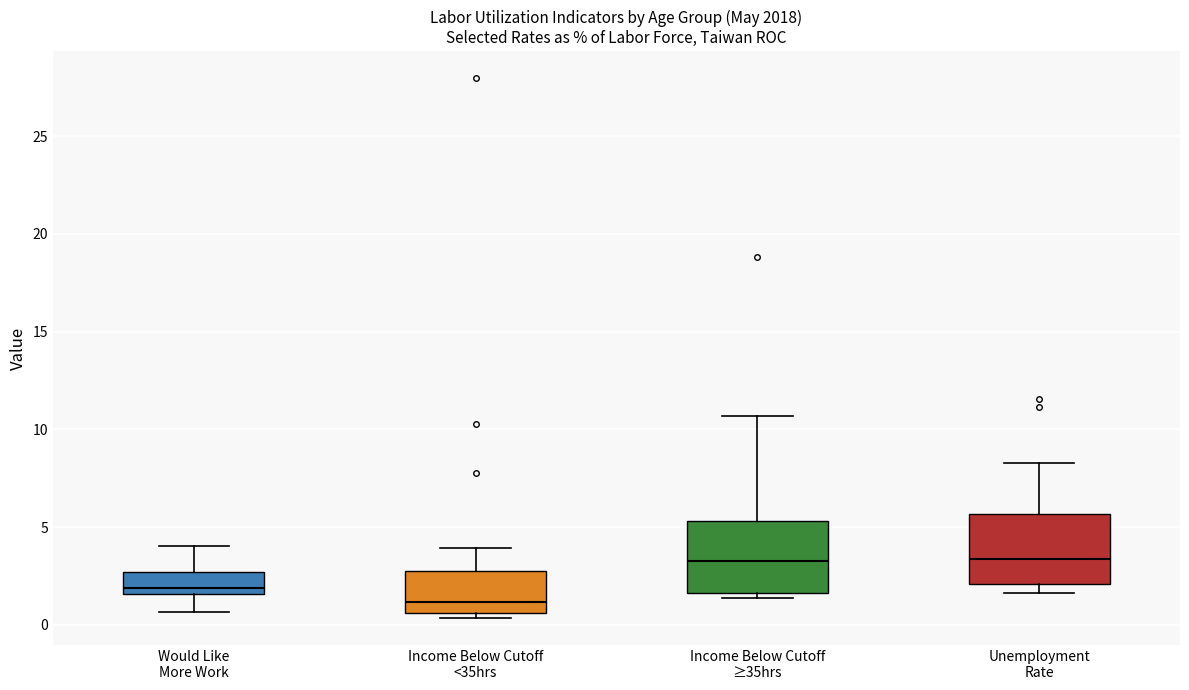

Where is the lower edge of the box for Income Below Cutoff <35hrs on the y-axis? The values are not printed on the chart, so give them approximately, as read against the axis.

0.5